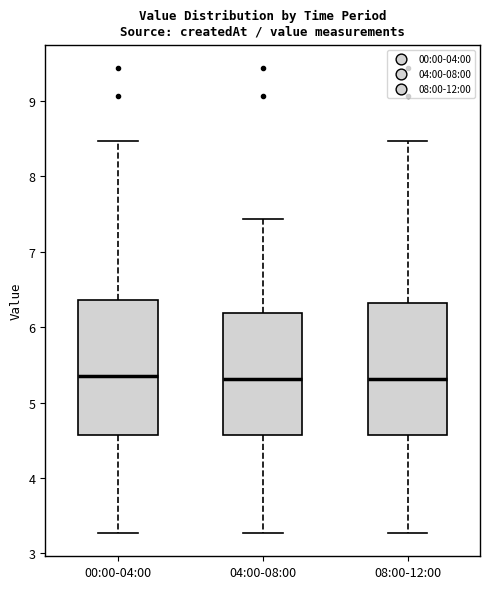

Reading left to right, transcribe this box plot: for each box, give where its median line is, the range the box spans, and where its two whiskers end, as read against the y-axis. The values are not printed on the chart, so give them approximately, as read against the axis.

00:00-04:00: median 5.4, box 4.6 to 6.4, whiskers 3.3 to 8.5
04:00-08:00: median 5.3, box 4.6 to 6.2, whiskers 3.3 to 7.4
08:00-12:00: median 5.3, box 4.6 to 6.3, whiskers 3.3 to 8.5